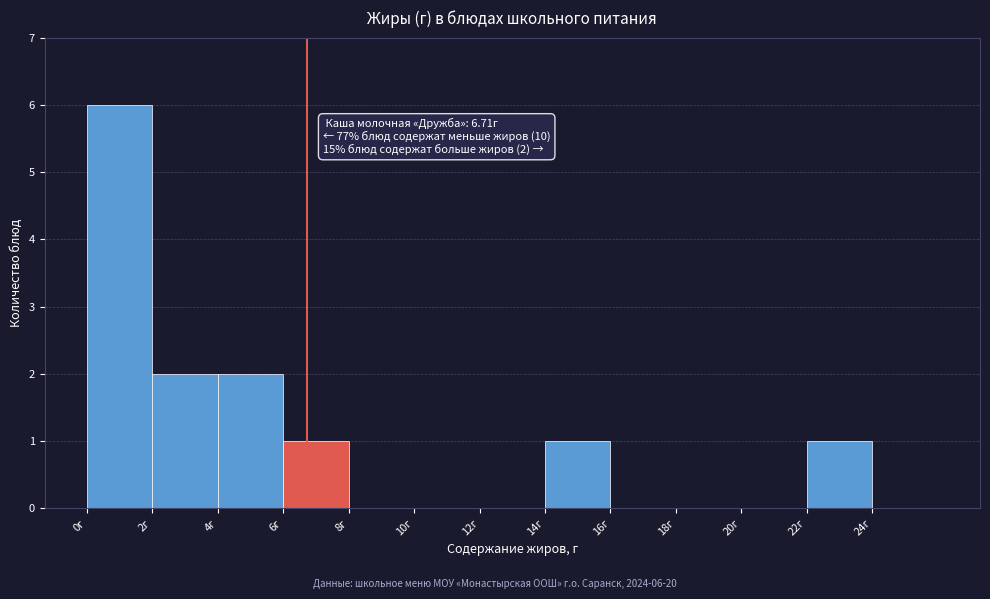

Which range on the x-axis has the tallest bar?

0 to 2